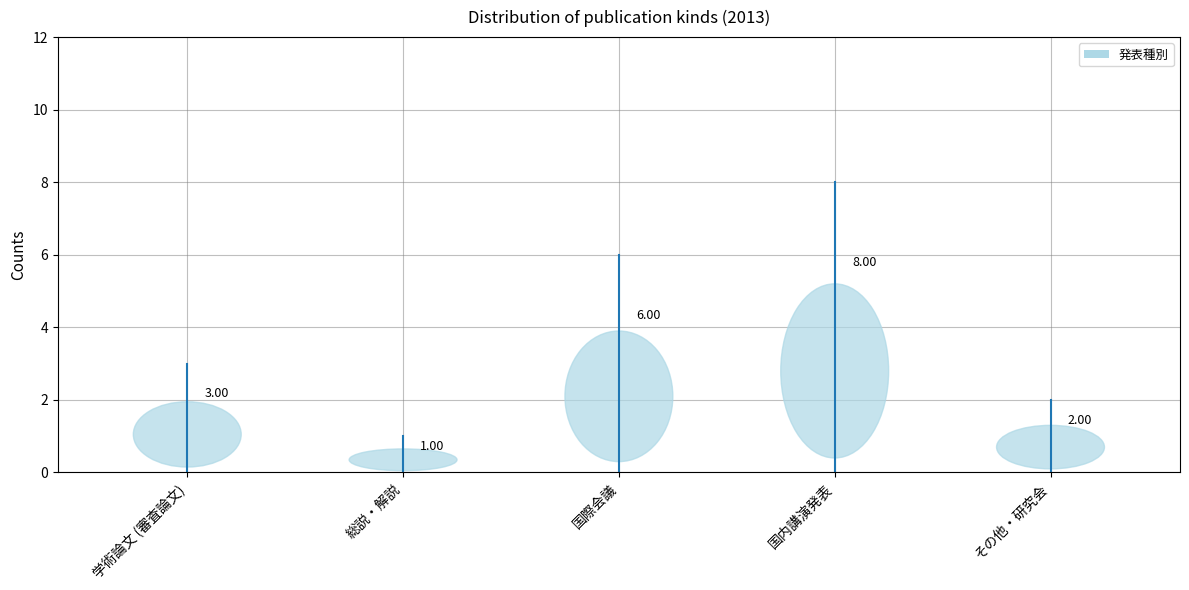

Where does the data first go above 3?

国際会議